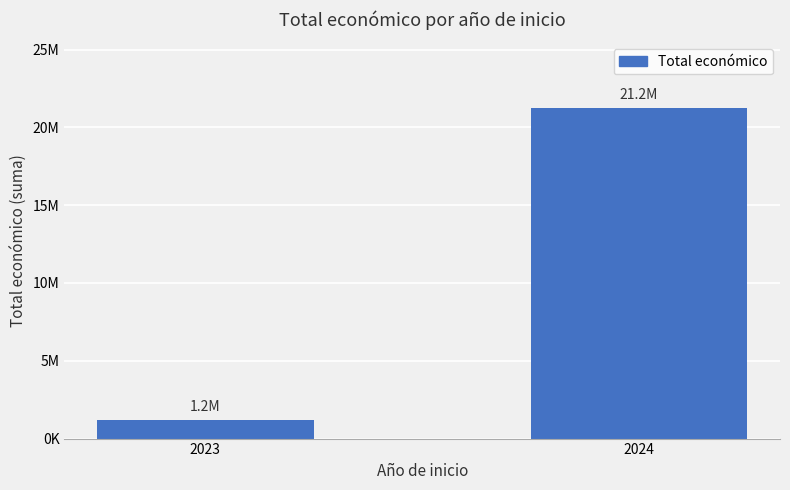

Does the chart contain any negative values?

No